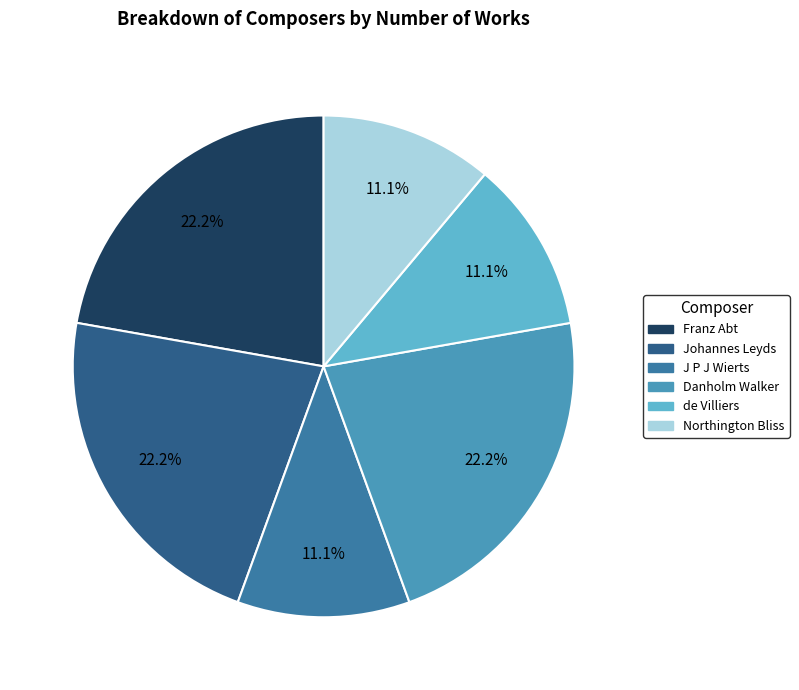

Count the number of slices in the pie.

6